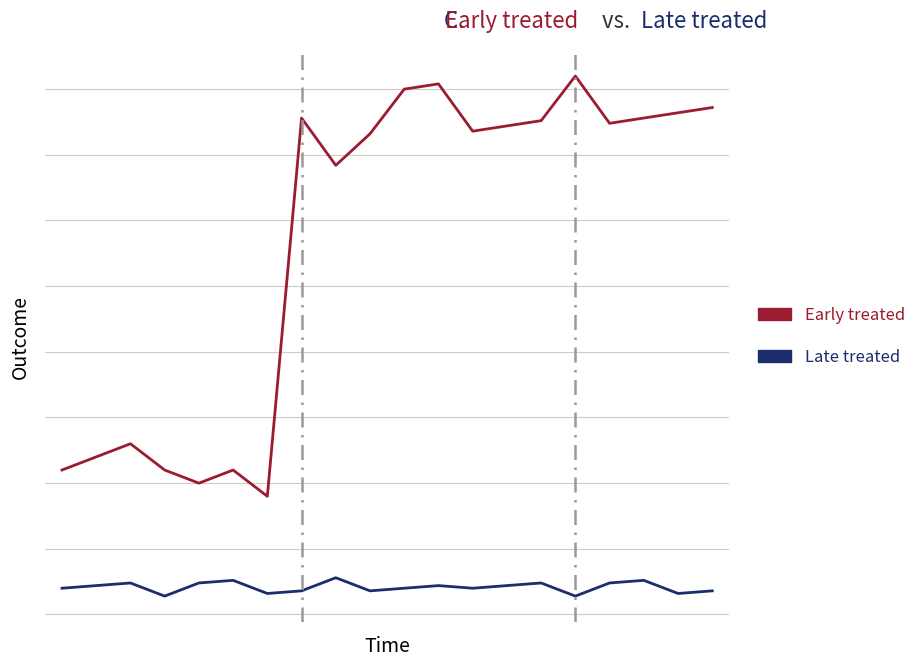

What are all the series names shown in the legend?

Early treated, Late treated